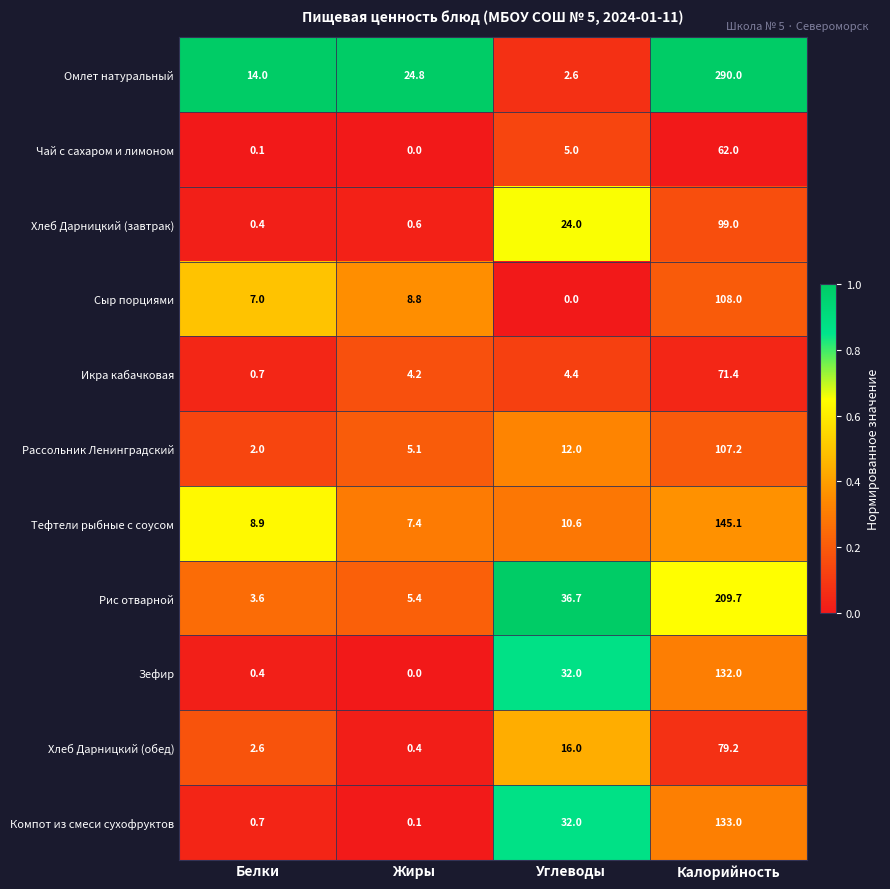

Where is Хлеб Дарницкий (завтрак) nearest to the value 49?

Углеводы